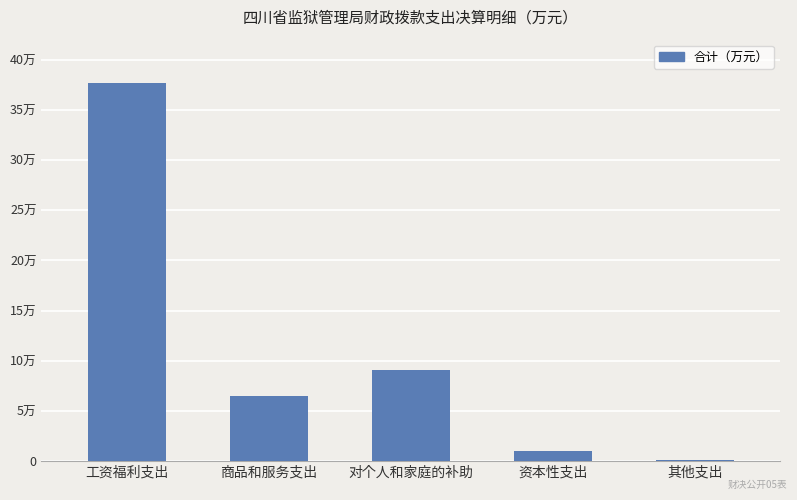

Reading right to left, extract all data points from this chart.

其他支出=1539.4	资本性支出=10577.2	对个人和家庭的补助=90376.3	商品和服务支出=65181.7	工资福利支出=376439.1